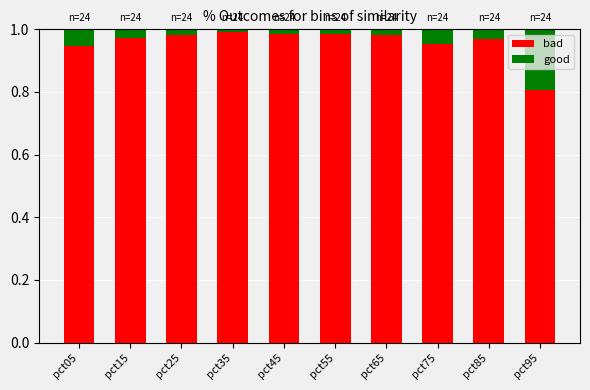

What is the minimum value for bad?

0.8